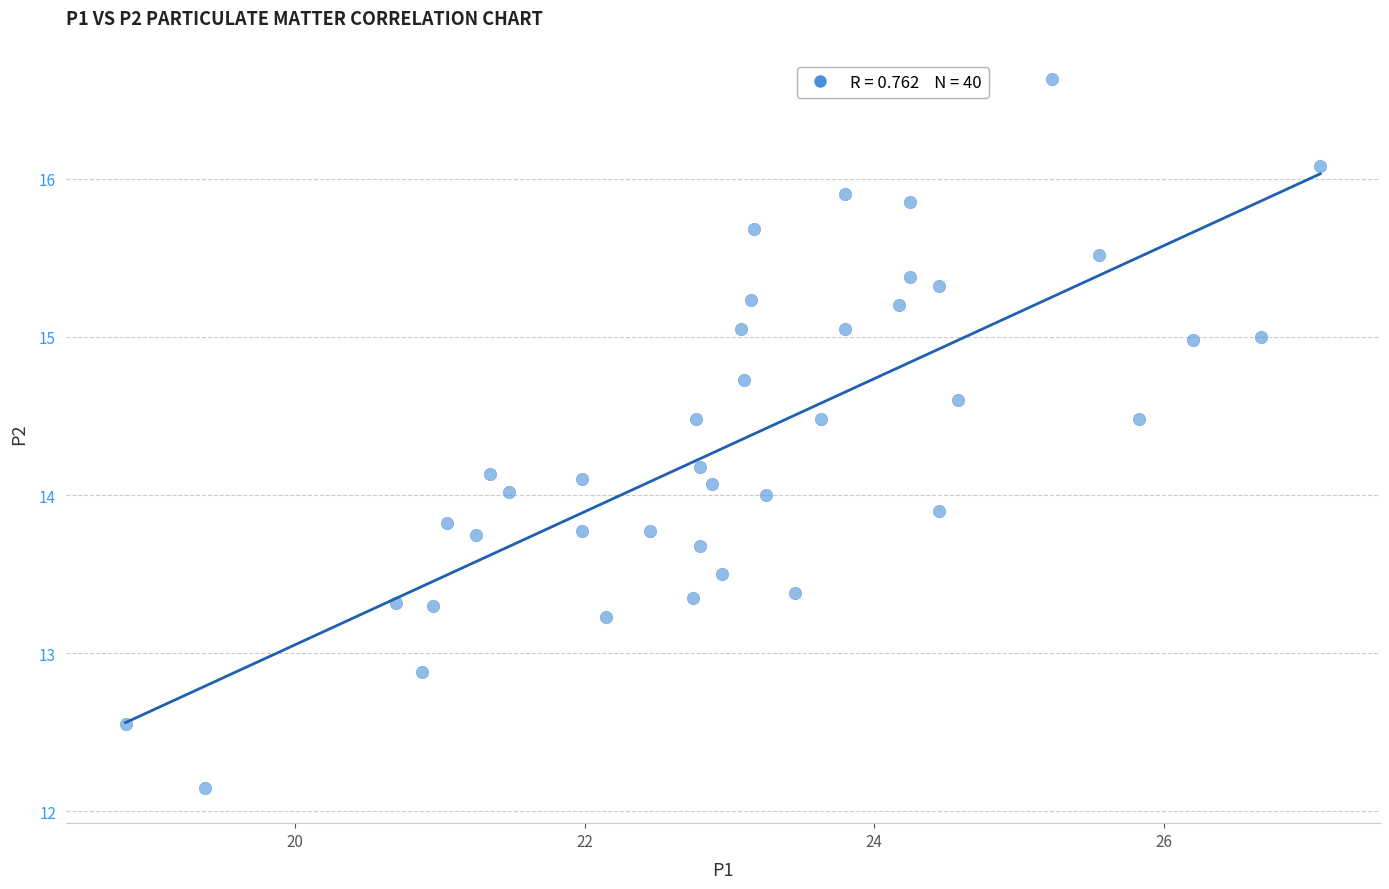

What is the range of Y values (max minus min)?

4.5